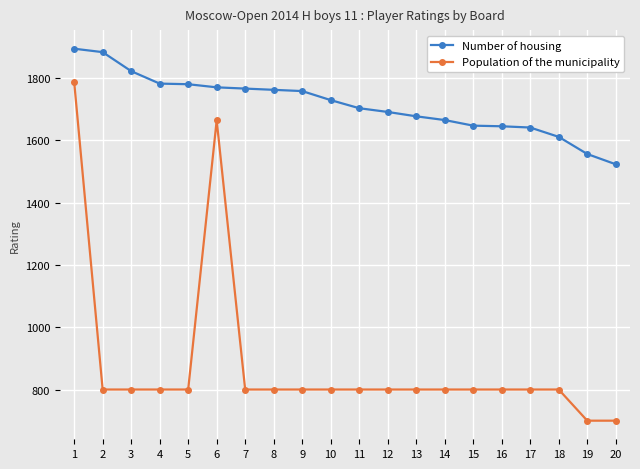

Is this an area chart (filled region under the line)?

No